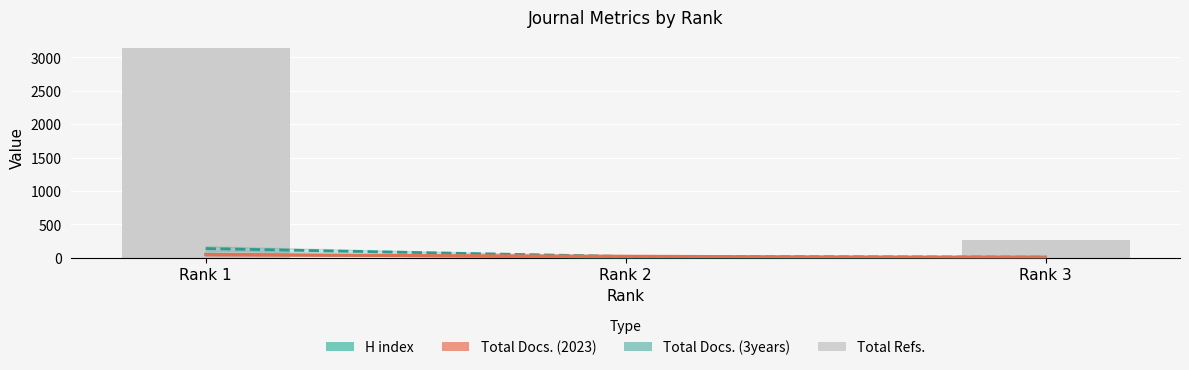

Reading left to right, transcribe all the data shown in this chart.

H index: 54	2	12
Total Docs. (3years): 137	19	8
Total Docs. (2023): 44	24	3
Total Refs.: 3145	0	262